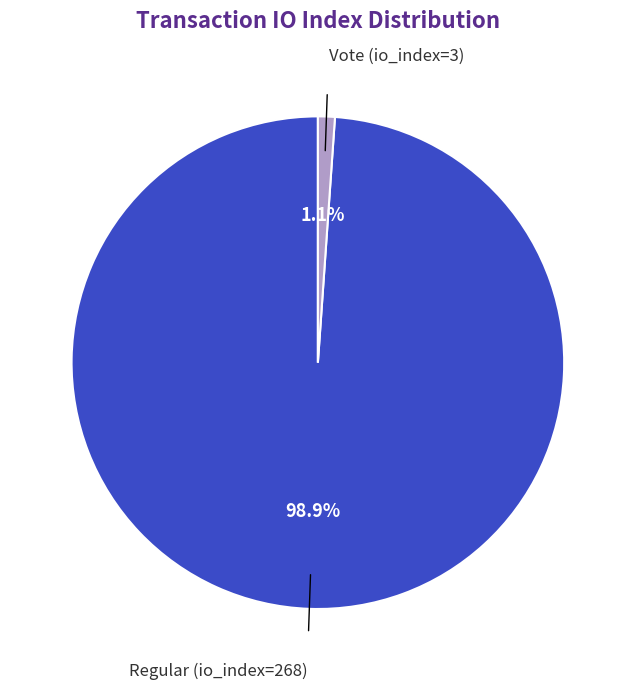

Is there any slice that represents more than half of the pie?

Yes